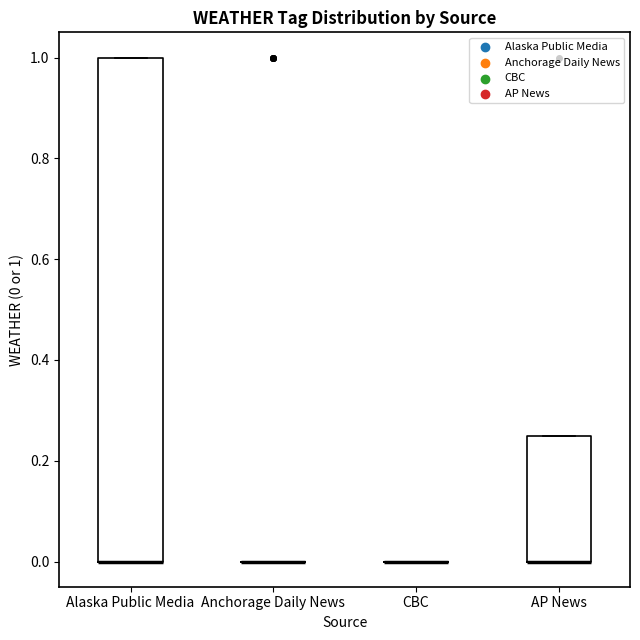

Which box is the tallest, from its lower edge to its upper edge?

Alaska Public Media